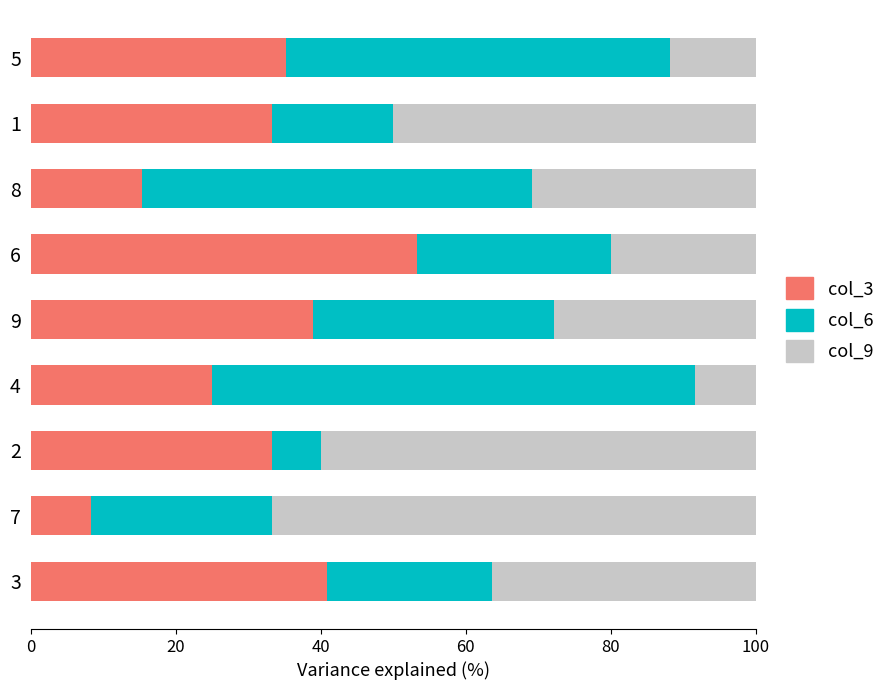

What is the sum of all col_3 values?

283.8